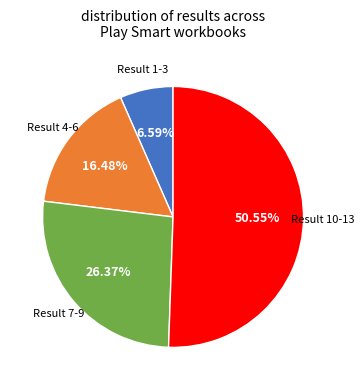

Between Result 10-13 and Result 1-3, which is larger?

Result 10-13